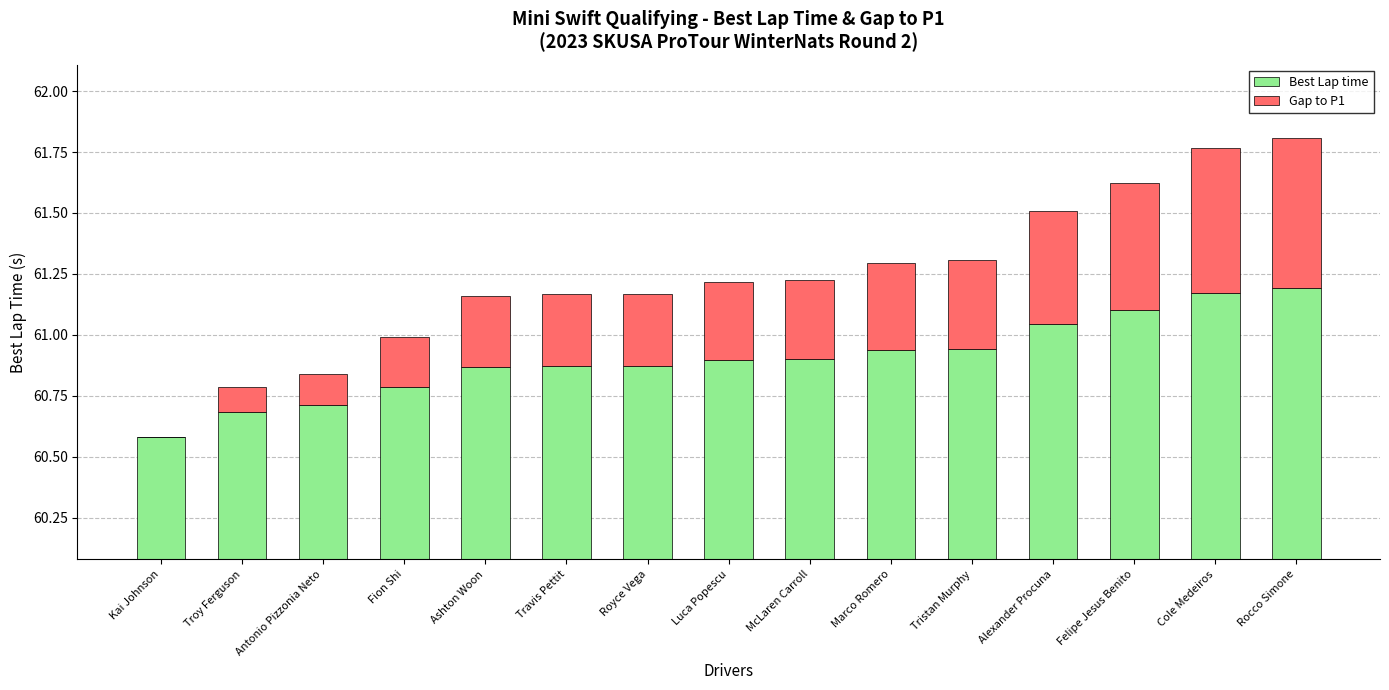

What is the approximate value of Best Lap time at Fion Shi?

60.8